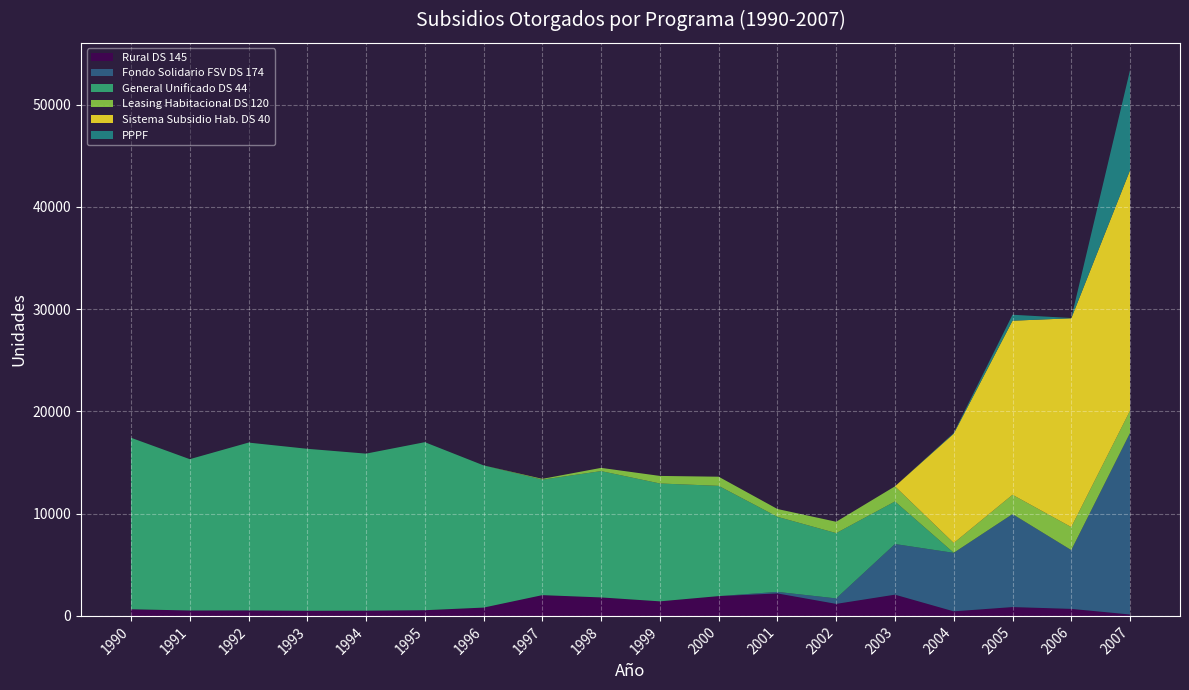

Reading left to right, transcribe all the data shown in this chart.

Rural DS 145: 651	529	535	500	510	557	814	2032	1808	1424	1937	2199	1177	2079	447	866	688	140
Fondo Solidario FSV DS 174: 0	0	0	0	0	0	0	0	0	0	0	151	535	4951	5720	9093	5750	17752
General Unificado DS 44: 16774	14802	16418	15846	15363	16436	13908	11296	12357	11529	10785	7343	6387	4165	8	0	0	0
Leasing Habitacional DS 120: 0	0	0	0	0	0	0	78	315	739	893	763	1110	1479	957	1889	2250	2182
Sistema Subsidio Hab. DS 40: 0	0	0	0	0	0	0	0	0	0	0	0	0	0	10693	17028	20425	23522
PPPF: 0	0	0	0	0	0	0	0	0	0	0	0	0	0	72	582	24	9791